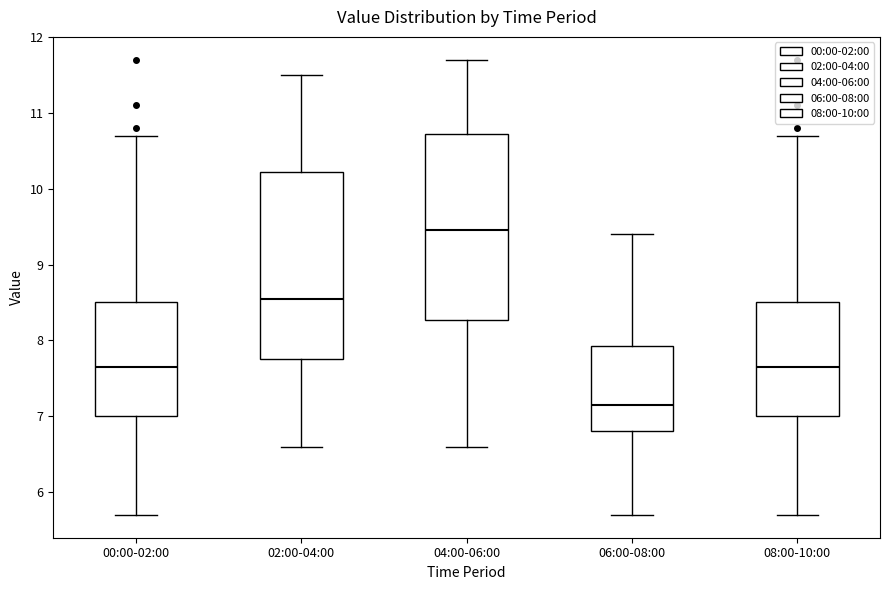

Reading left to right, transcribe this box plot: for each box, give where its median line is, the range the box spans, and where its two whiskers end, as read against the y-axis. The values are not printed on the chart, so give them approximately, as read against the axis.

00:00-02:00: median 7.7, box 7.0 to 8.5, whiskers 5.7 to 10.7
02:00-04:00: median 8.6, box 7.8 to 10.2, whiskers 6.6 to 11.5
04:00-06:00: median 9.5, box 8.3 to 10.7, whiskers 6.6 to 11.7
06:00-08:00: median 7.2, box 6.8 to 7.9, whiskers 5.7 to 9.4
08:00-10:00: median 7.7, box 7.0 to 8.5, whiskers 5.7 to 10.7